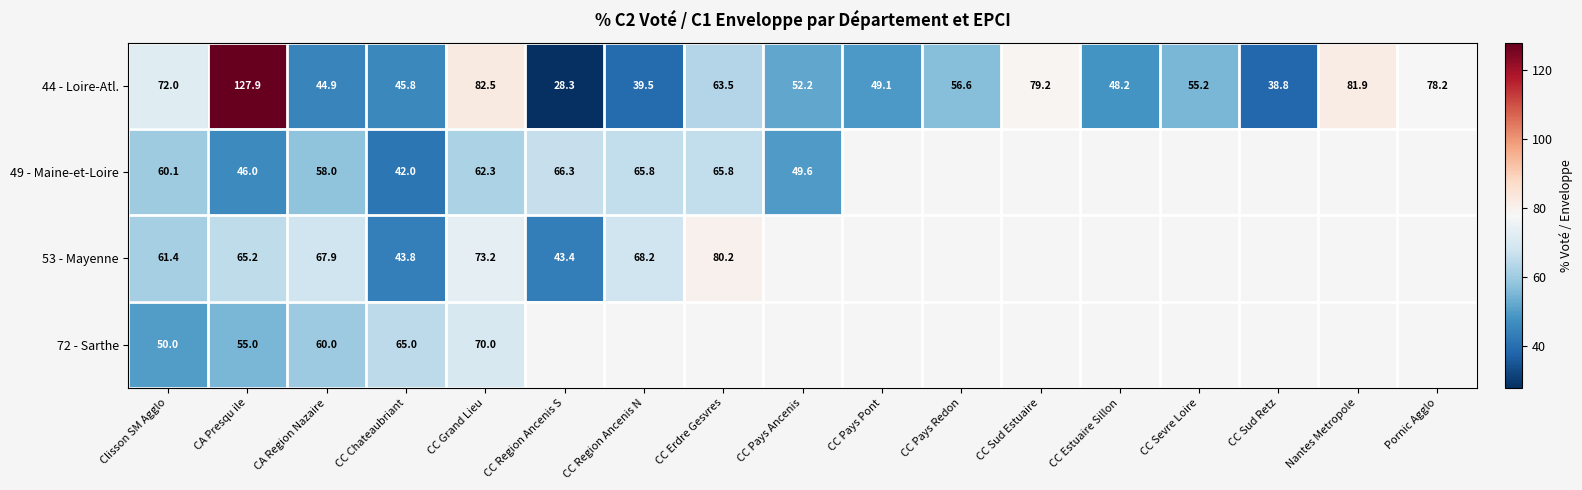

The value of 44 - Loire-Atl. at Pornic Agglo is 26.8. True or false?

False